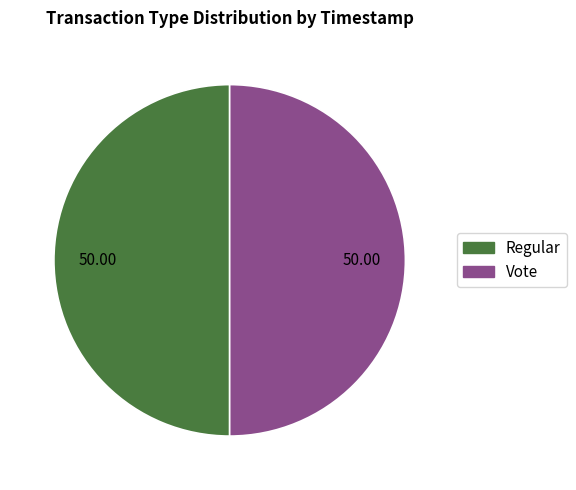

Approximately how many times larger is the value at Vote compared to Regular?

1.0